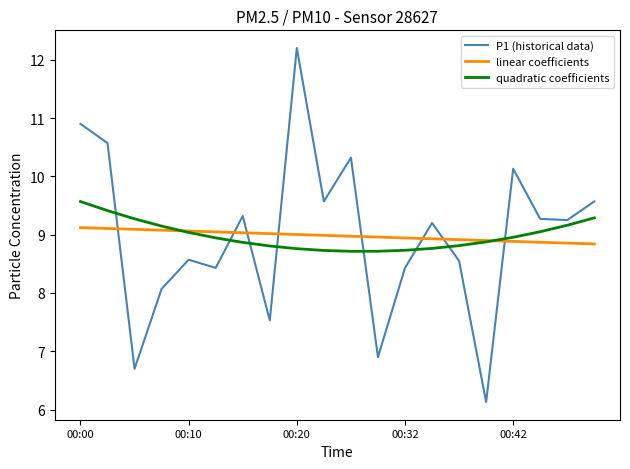

What is the lowest value of the P1 (historical data) series?

6.1